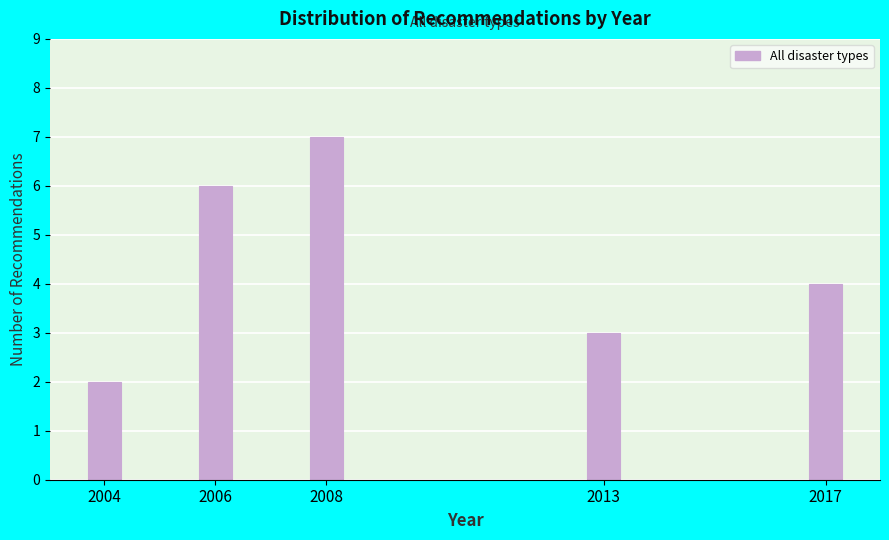

Reading left to right, transcribe all the data shown in this chart.

2004=2	2006=6	2008=7	2013=3	2017=4